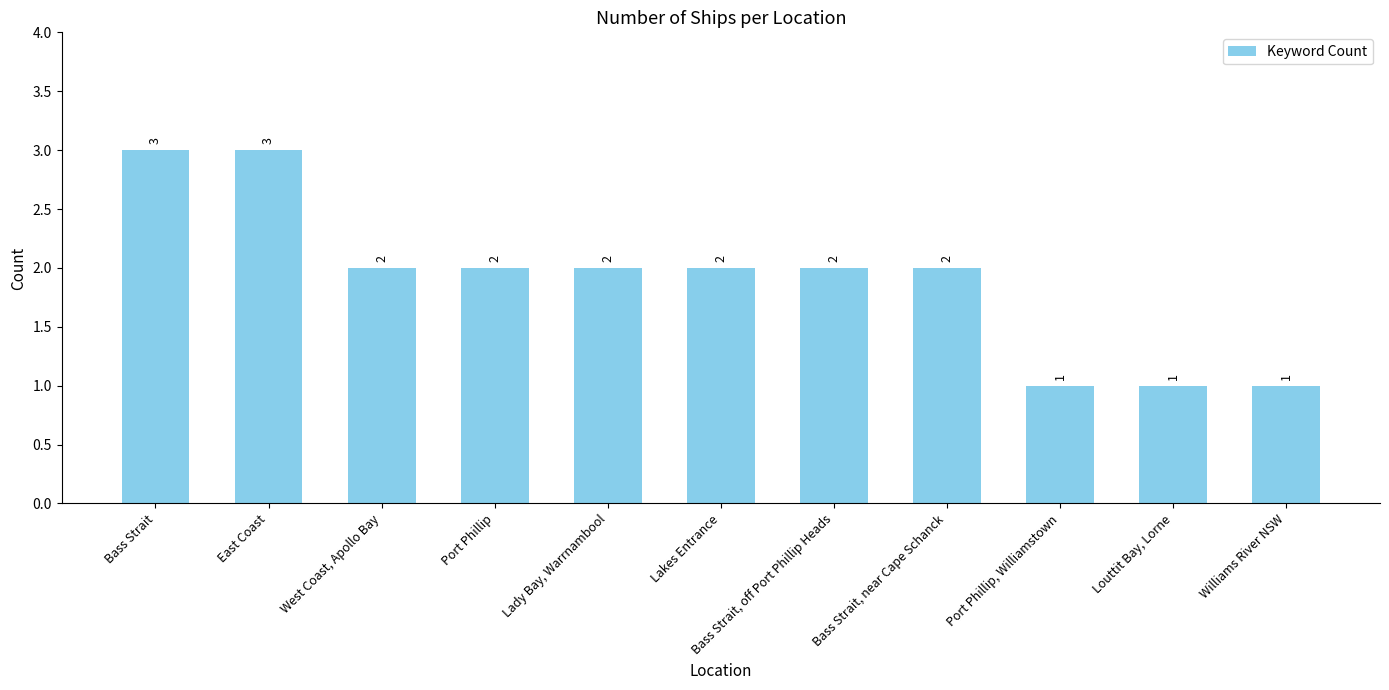

The chart shows a value of 2 at West Coast, Apollo Bay. True or false?

True